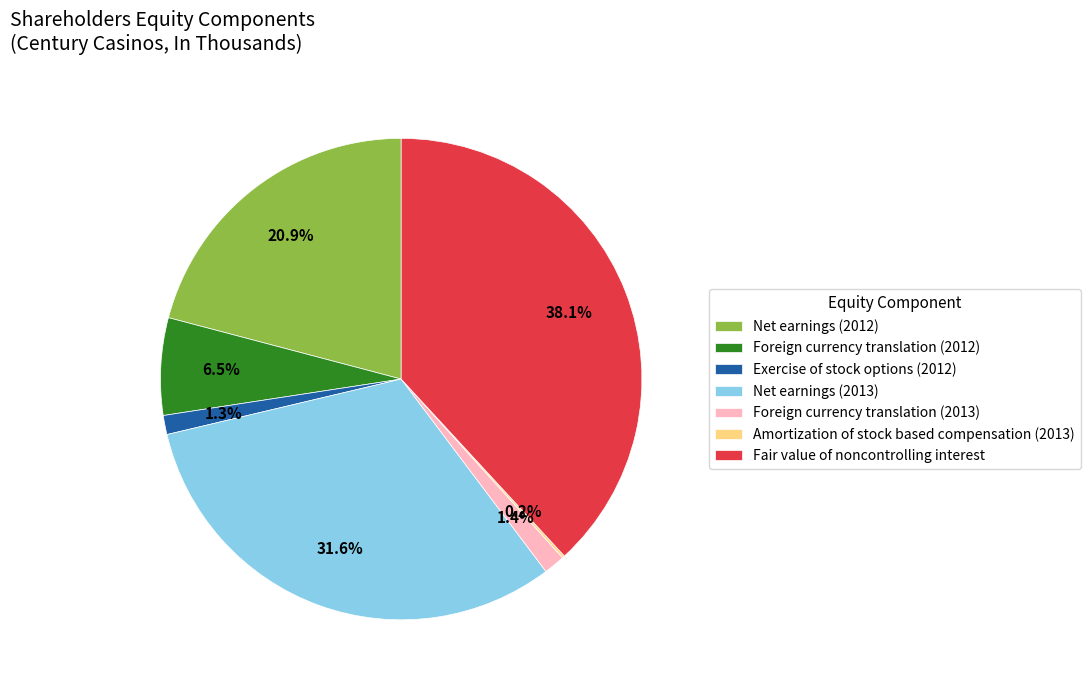

To the nearest percent, what is the difference between the largest and smallest slice percentages?

38%